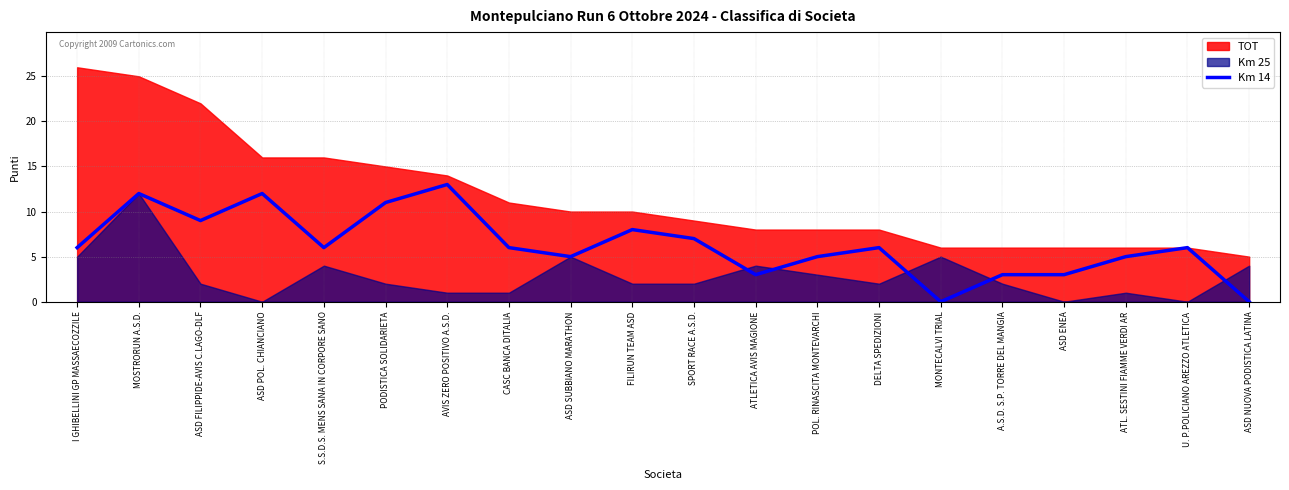

What is the ratio of the value at ATL. SESTINI FIAMME VERDI AR to the value at CASC BANCA DITALIA?

0.8